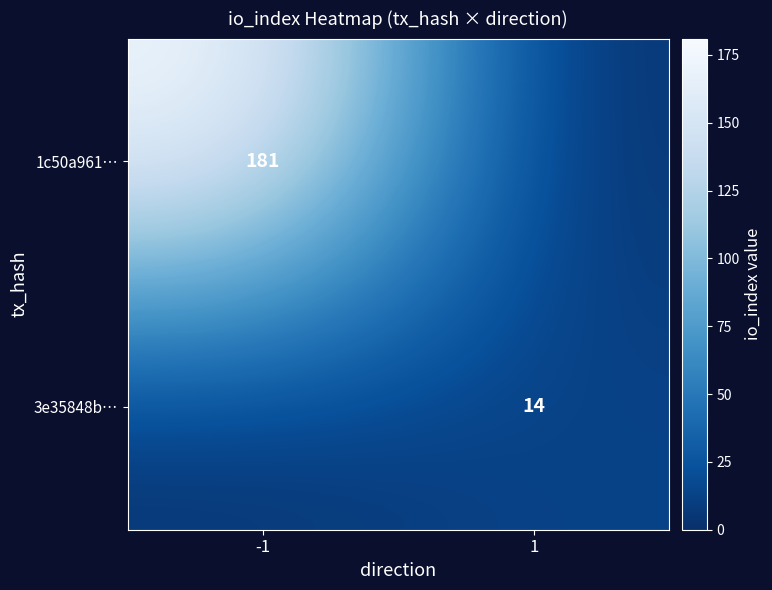

True or false: 1c50a961… has a value of 293 at -1.

False